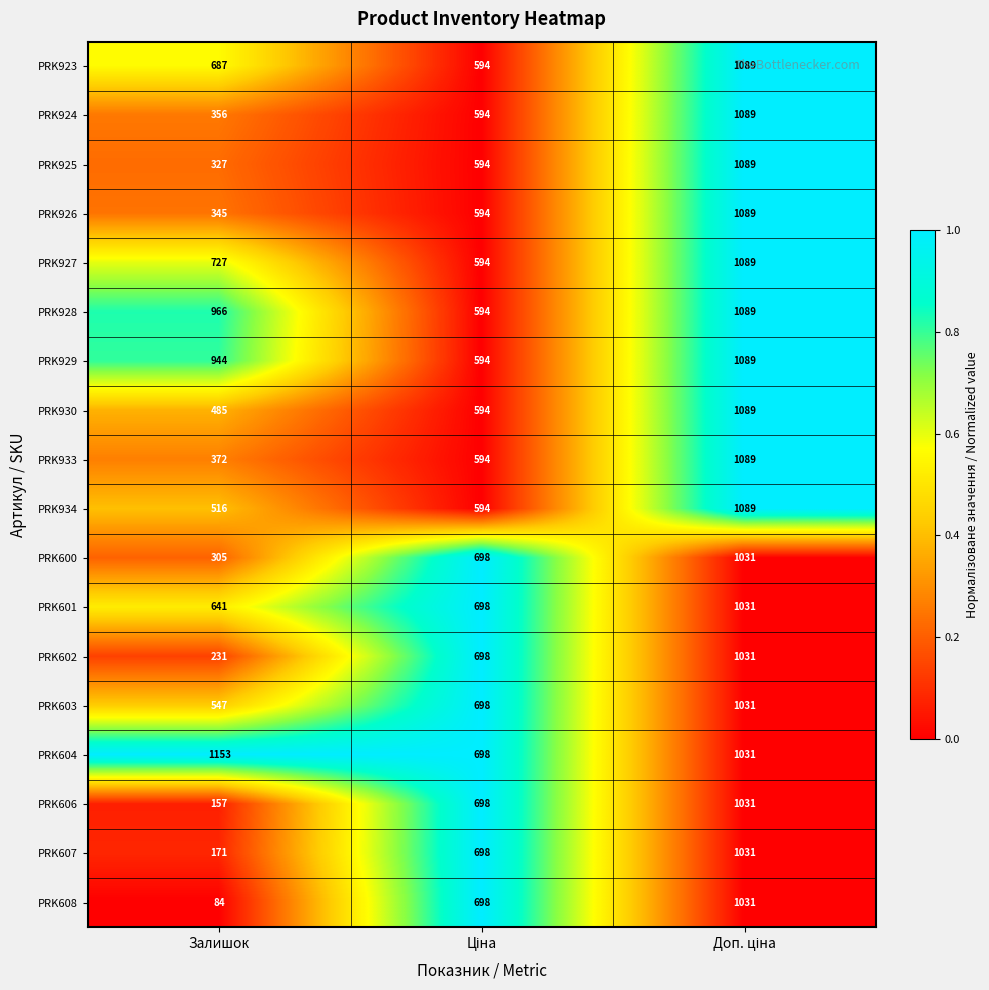

Is it true that PRK600 equals 419 at Залишок?

False